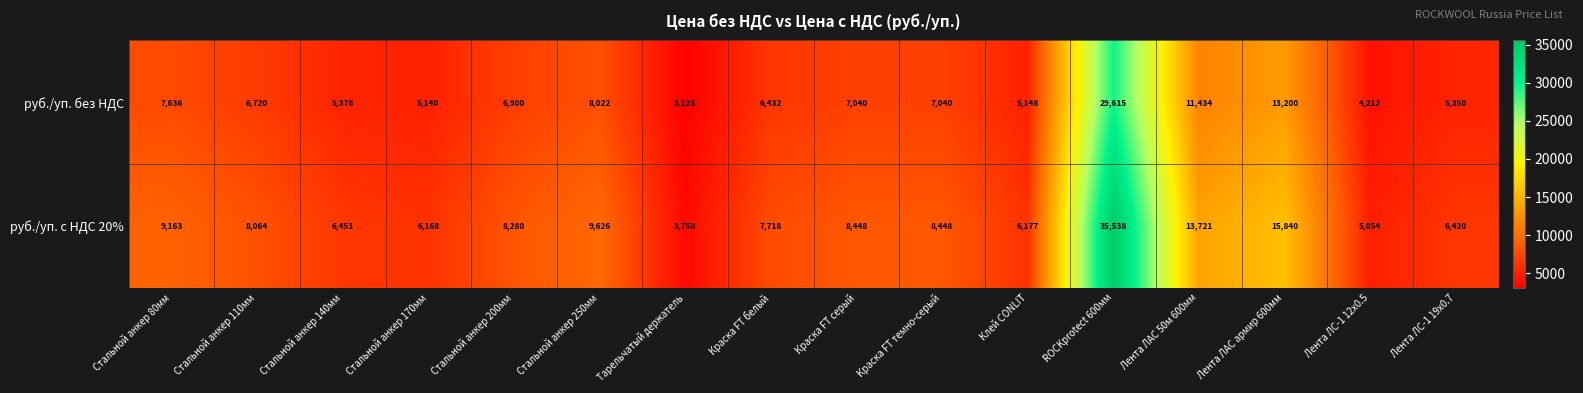

Which series has the largest range (max minus min)?

руб./уп. с НДС 20%